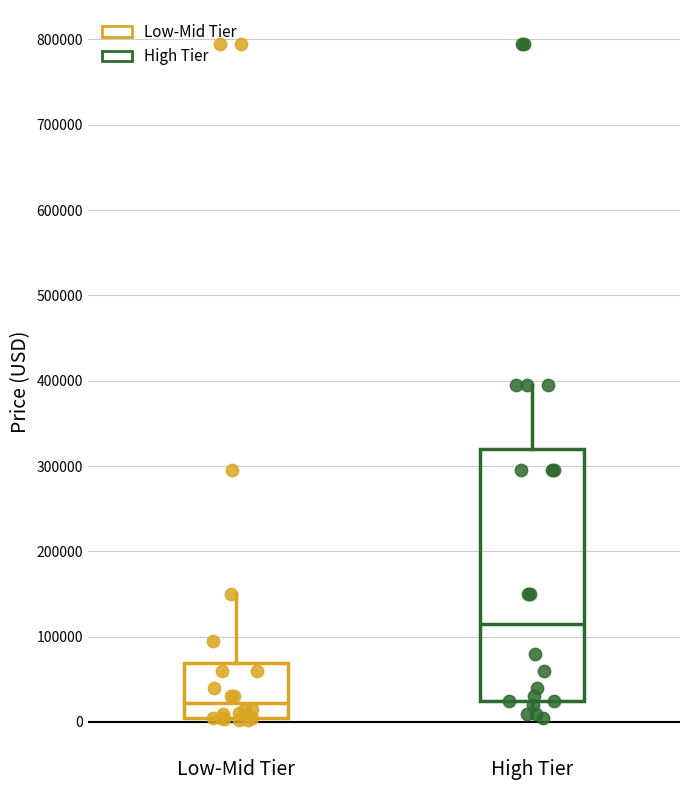

Which box's median line is the highest?

High Tier